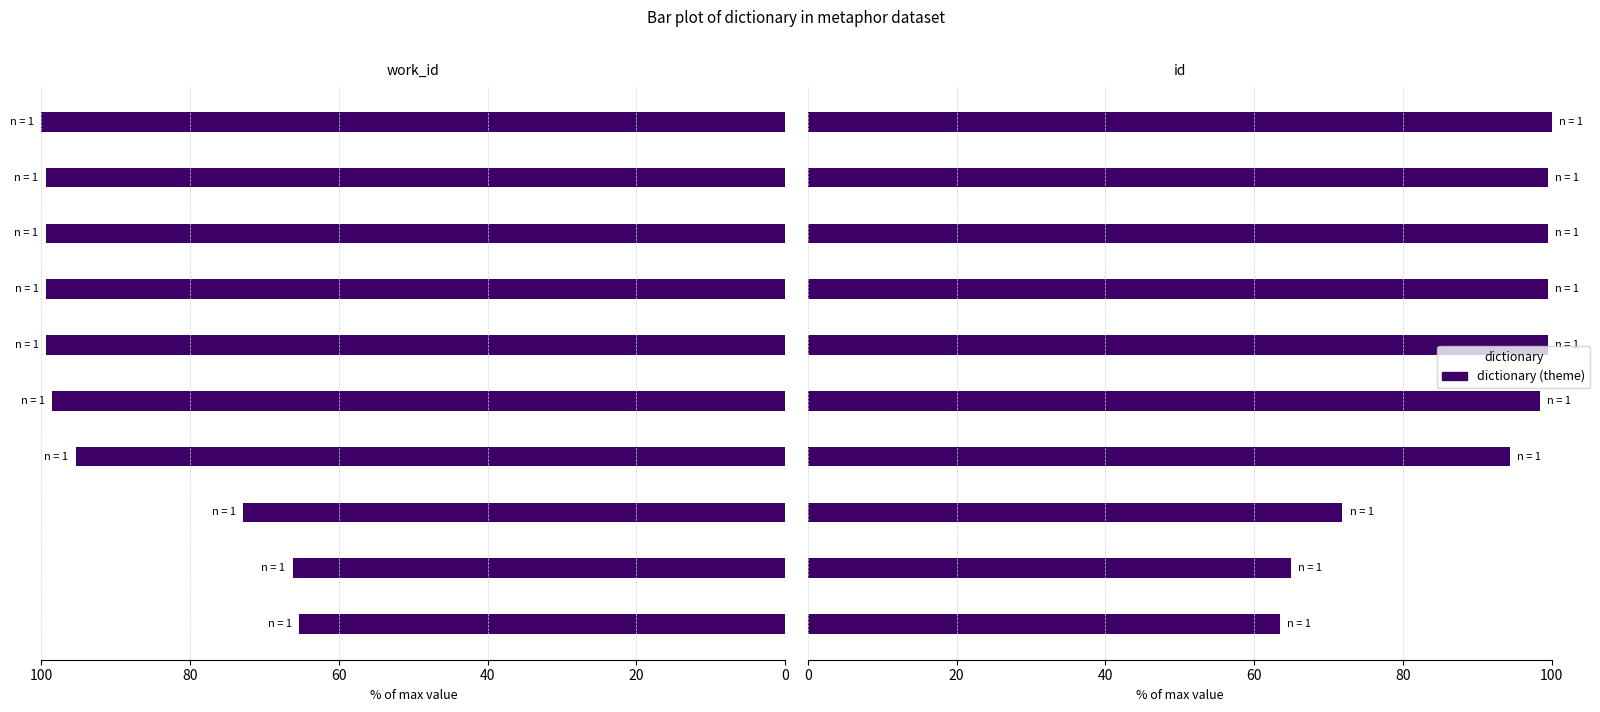

How many groups of bars are there?

10